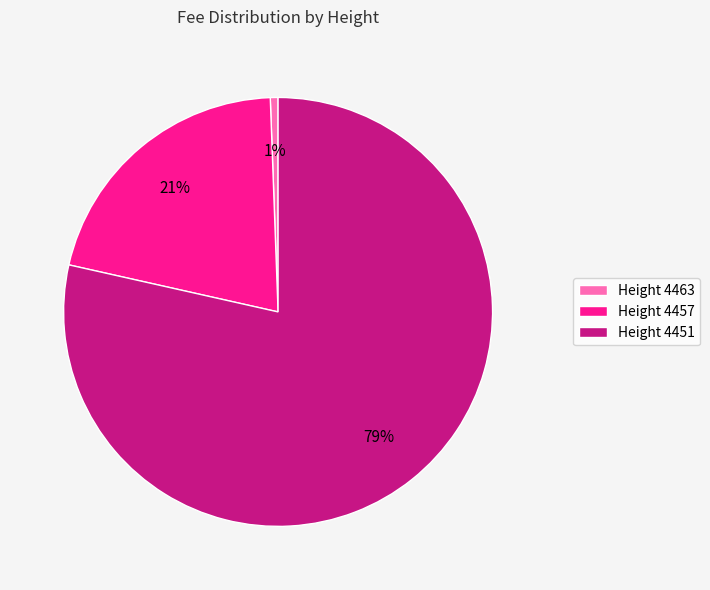

To the nearest percent, what is the combined percentage of Height 4451 and Height 4457?

99%